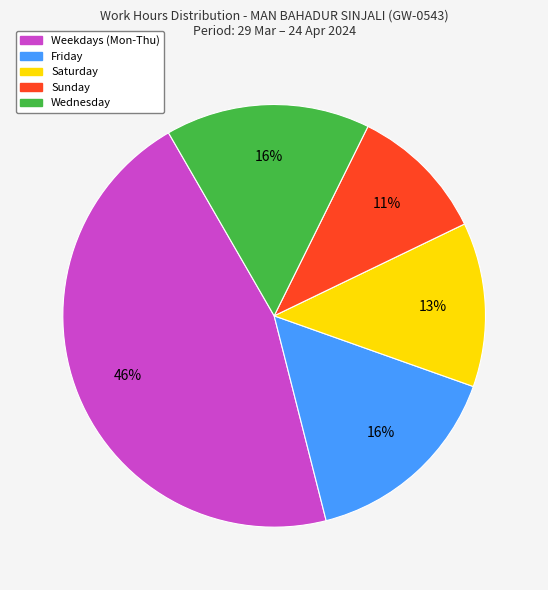

Is there any slice that represents more than half of the pie?

No